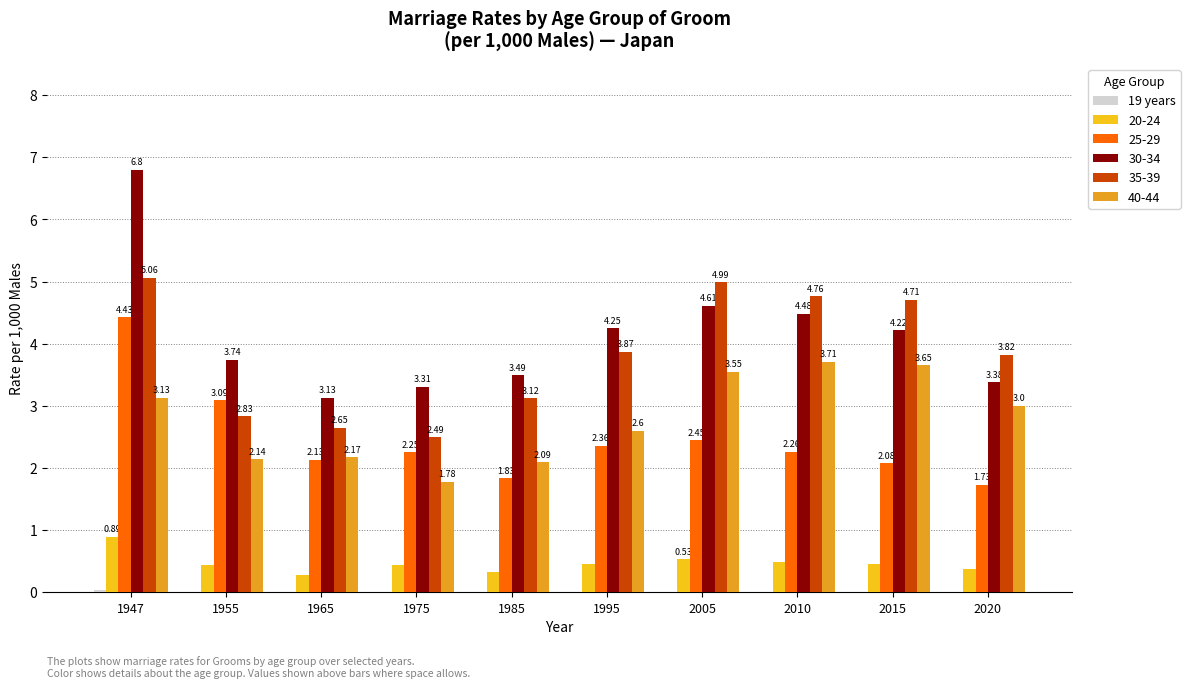

Which series has the largest total across all categories?

30-34